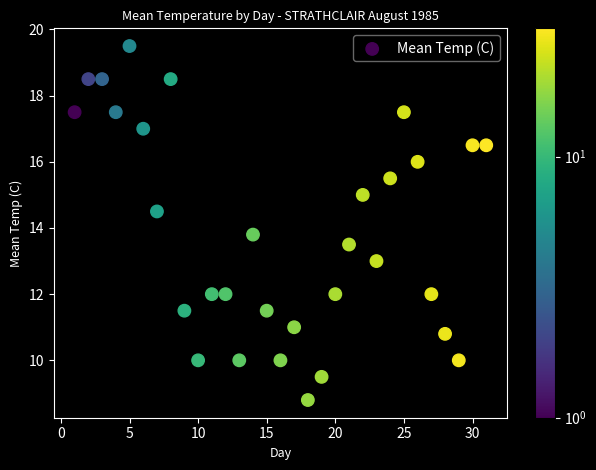

What Y value in the scatter plot is closest to 14?

13.8